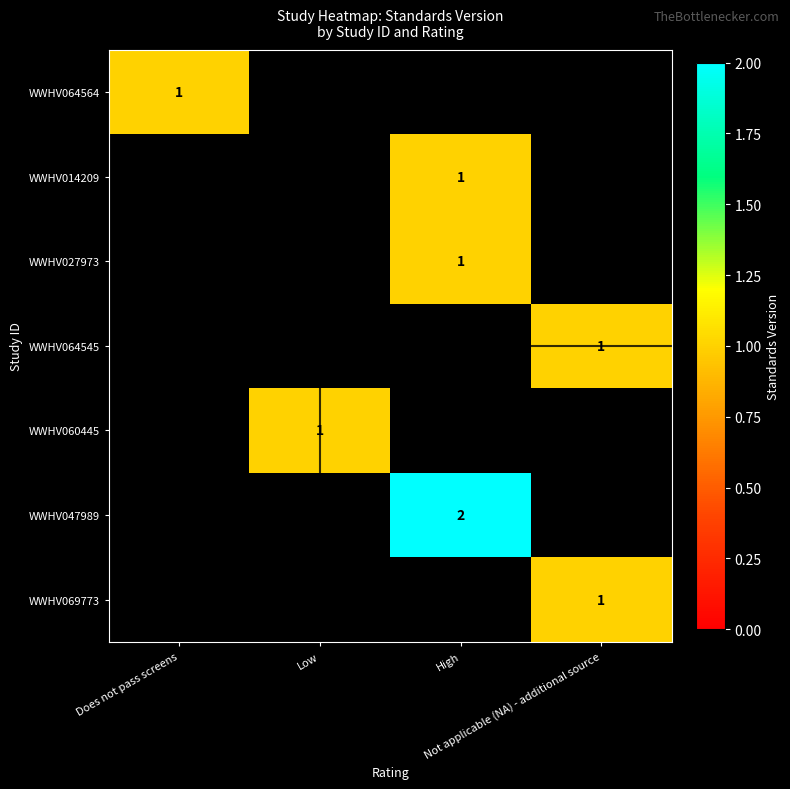

What is the smallest value displayed?

1.0